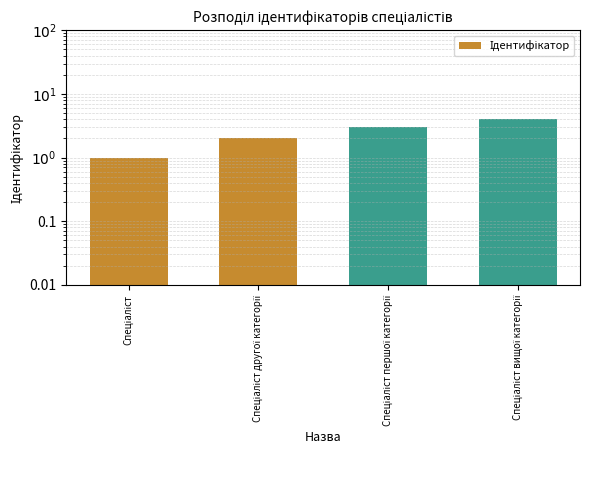

What is the sum of all values?

10